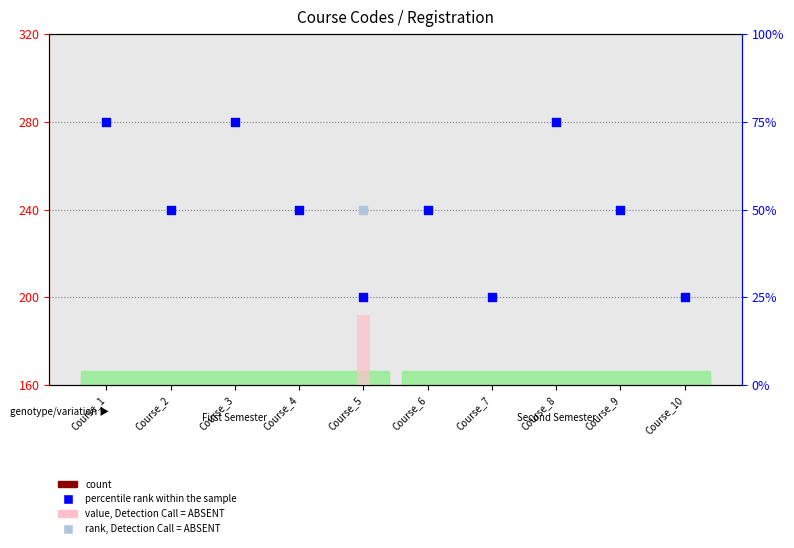

Which series contains the highest Y value?

percentile rank within the sample